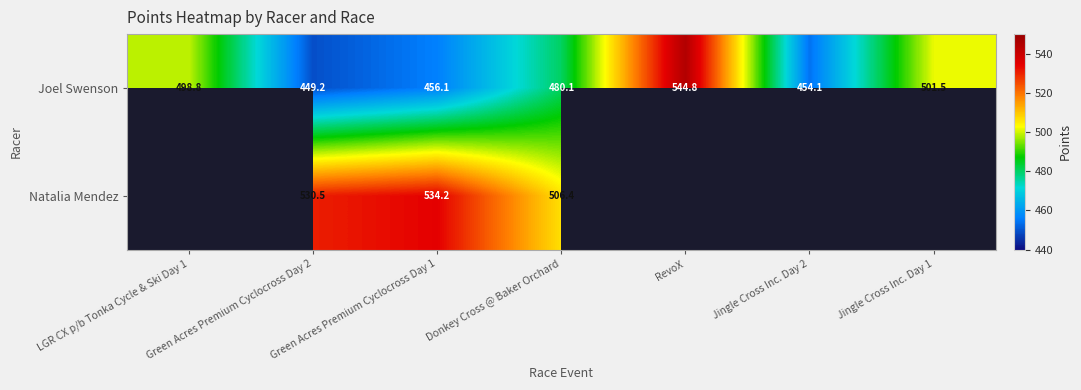

How many values in the Joel Swenson series are below 480?

3